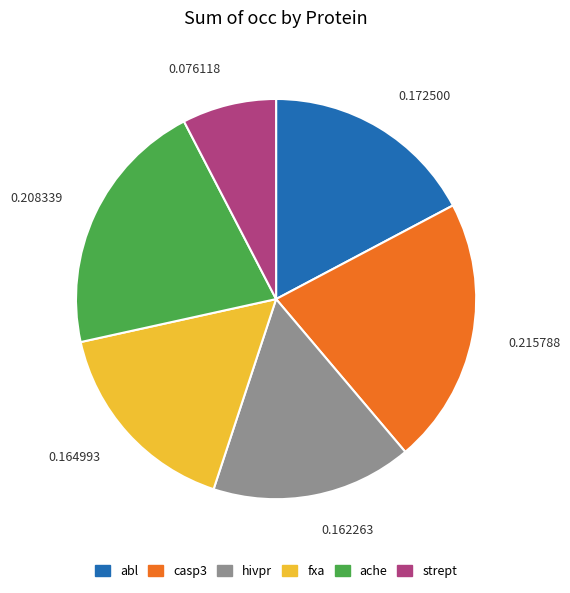

Combined, do 0.215788 and 0.208339 account for over 50%?

No